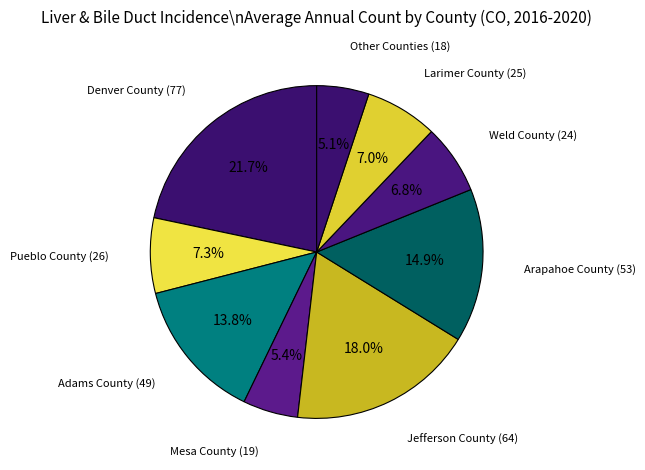

Which category has the biggest portion of the pie?

Denver County